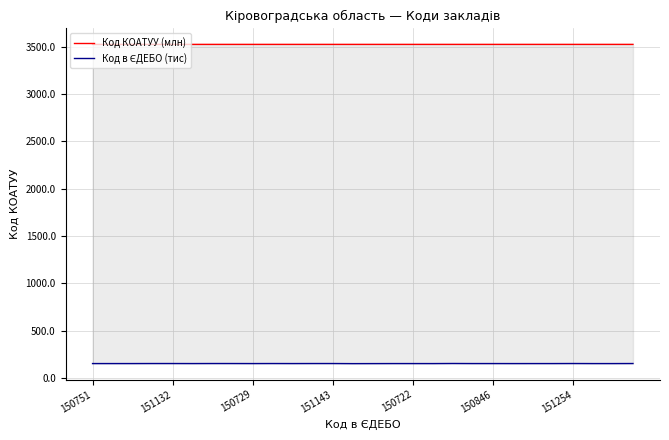

At which category does Код КОАТУУ (млн) reach its first local peak?

151132